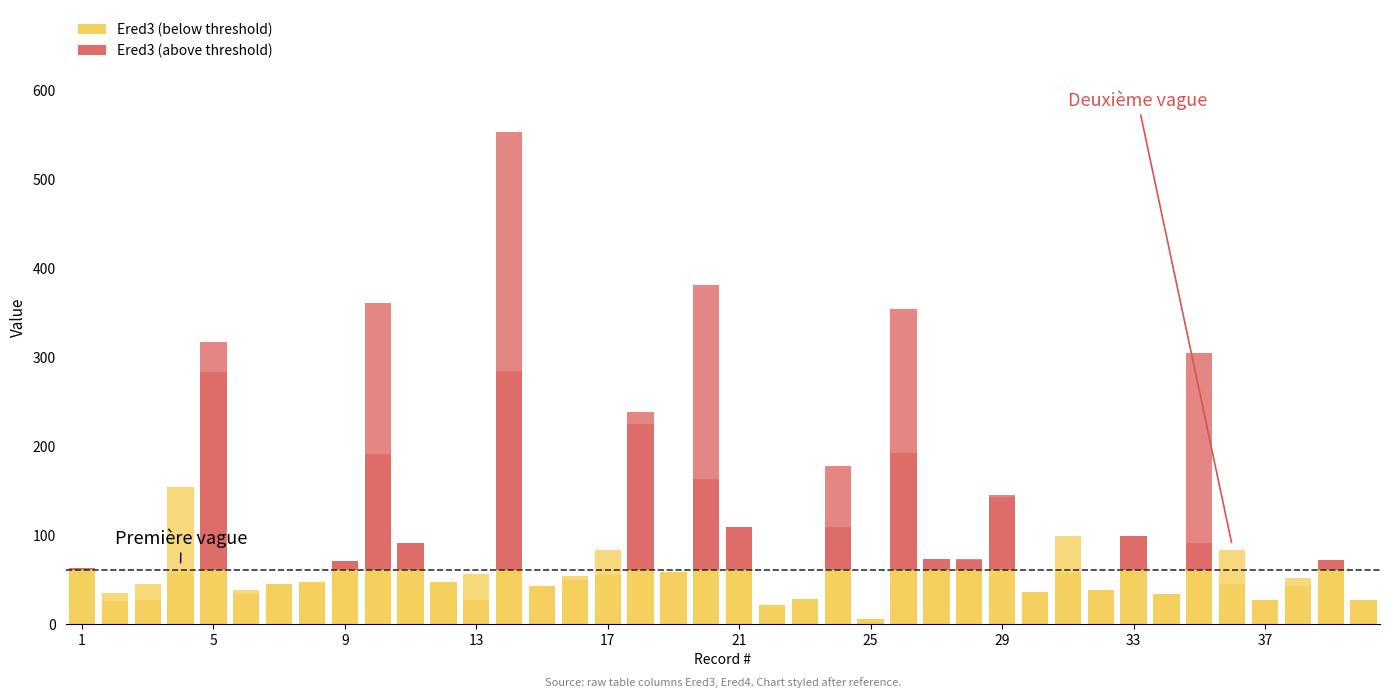

What is the highest value of the Ered3 series?

284